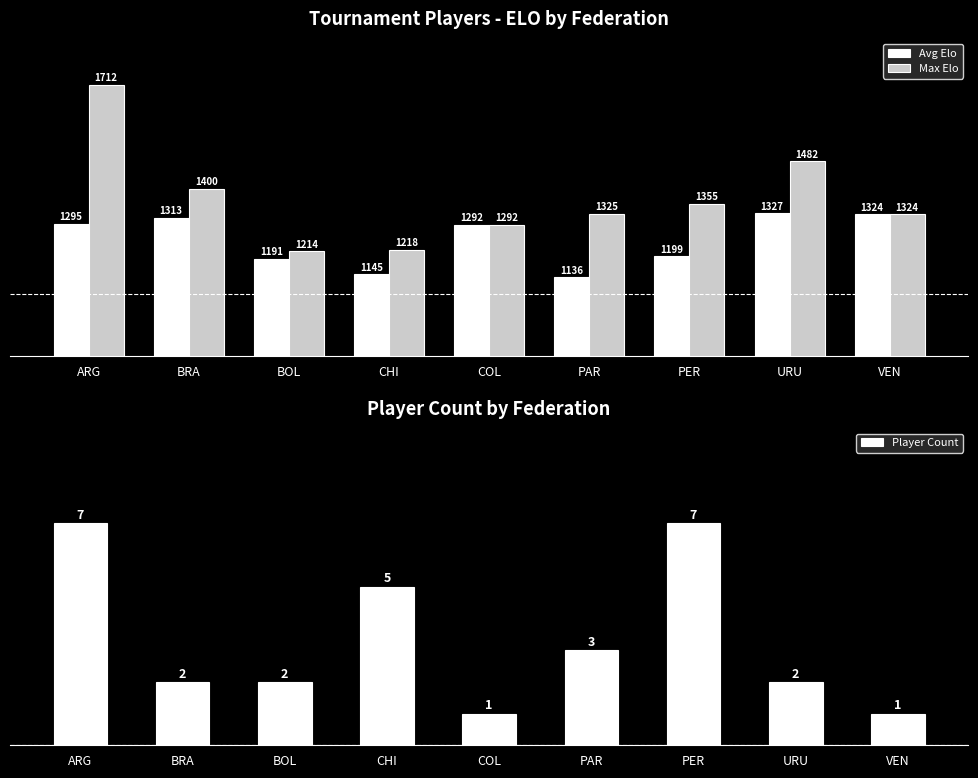

What is the total value across all series at URU?

2811